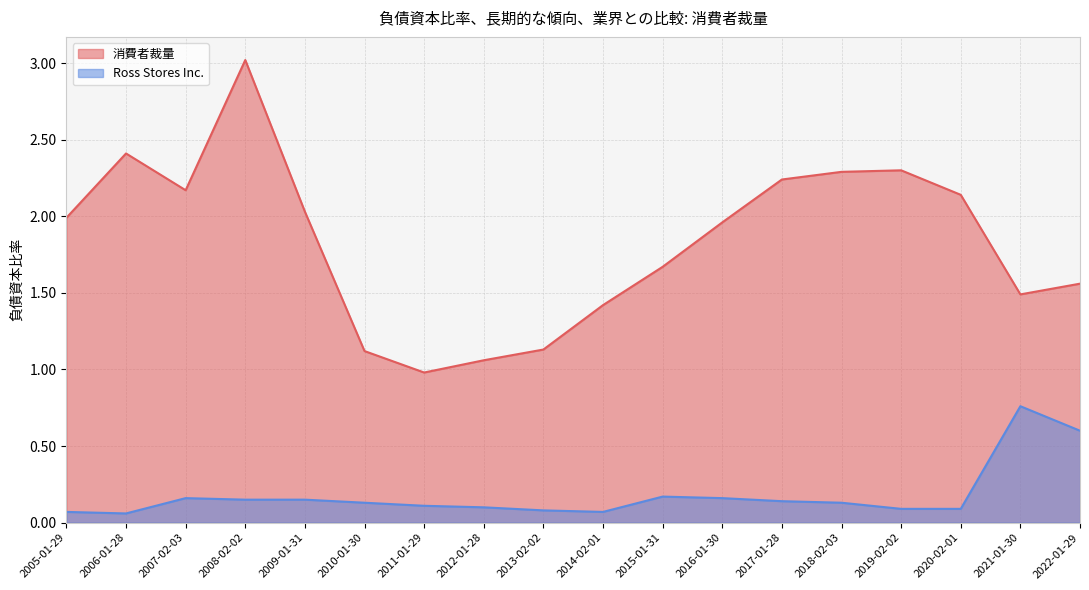

How many lines are shown in the chart?

2